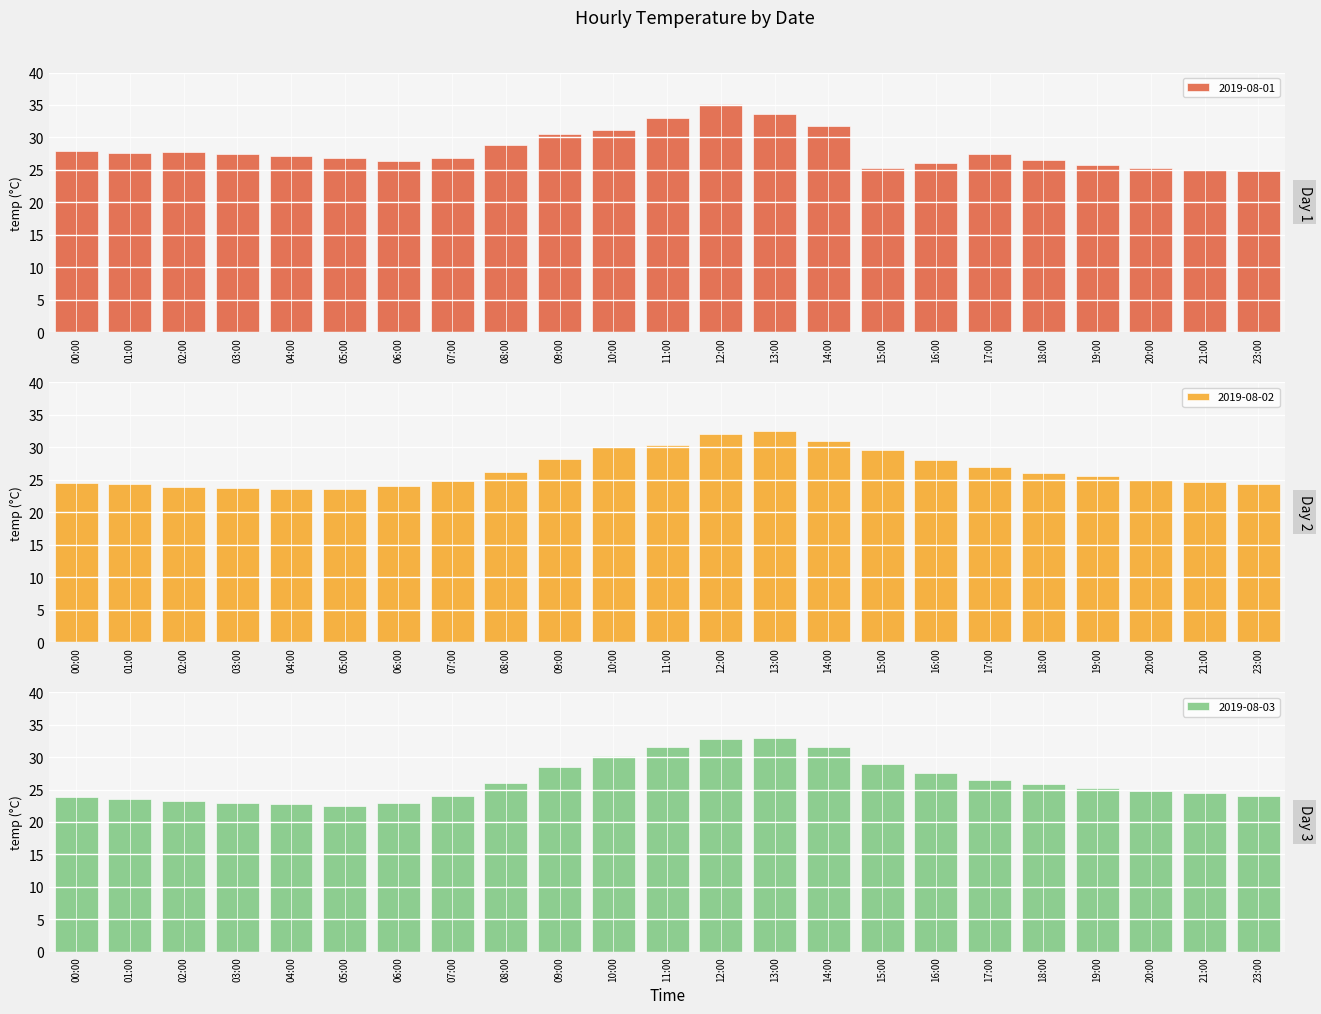

Between 03:00 and 19:00, which series saw the biggest shift?

2019-08-03